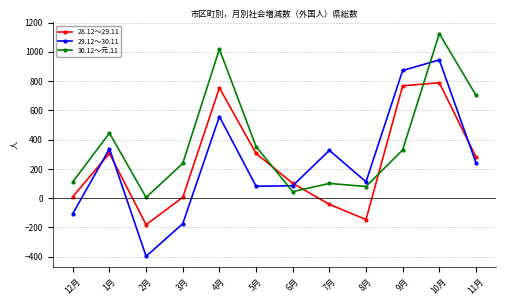

The value of 29.12～30.11 at 8月 is 112. True or false?

True